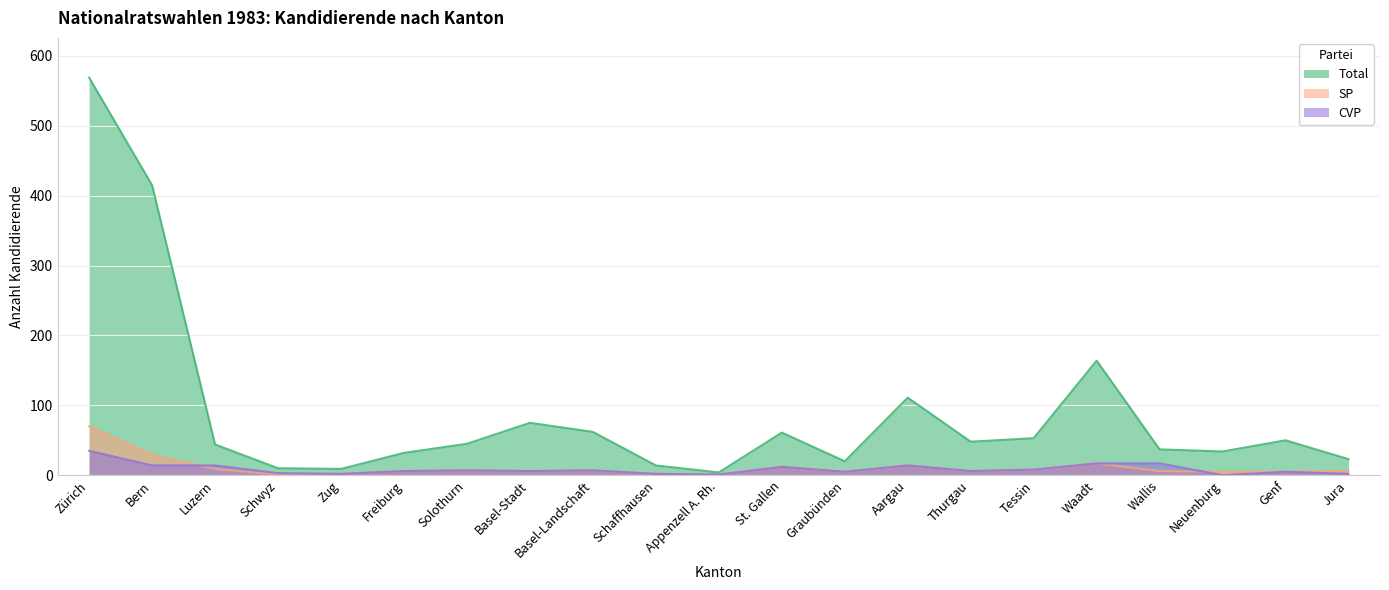

What is the difference between the maximum and second lowest values in the Total series?

560